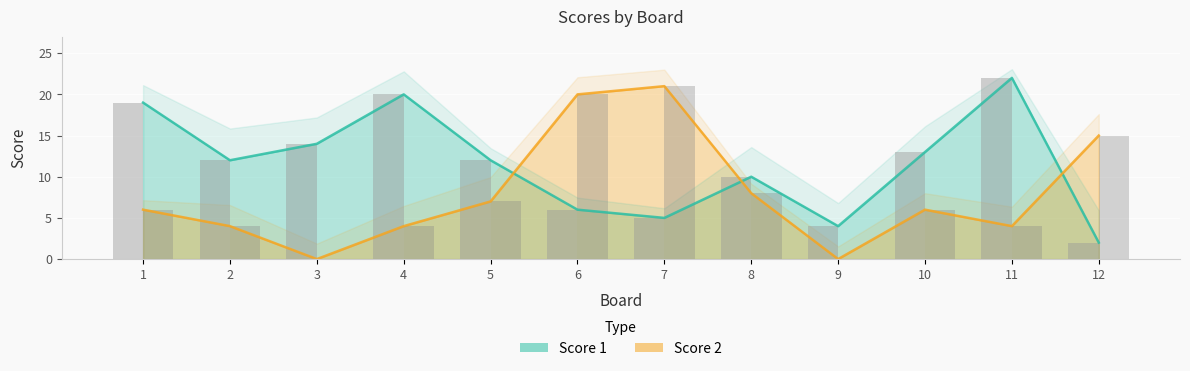

Reading left to right, extract all data points from this chart.

Score 1: 1=19	2=12	3=14	4=20	5=12	6=6	7=5	8=10	9=4	10=13	11=22	12=2
Score 2: 1=6	2=4	3=0	4=4	5=7	6=20	7=21	8=8	9=0	10=6	11=4	12=15